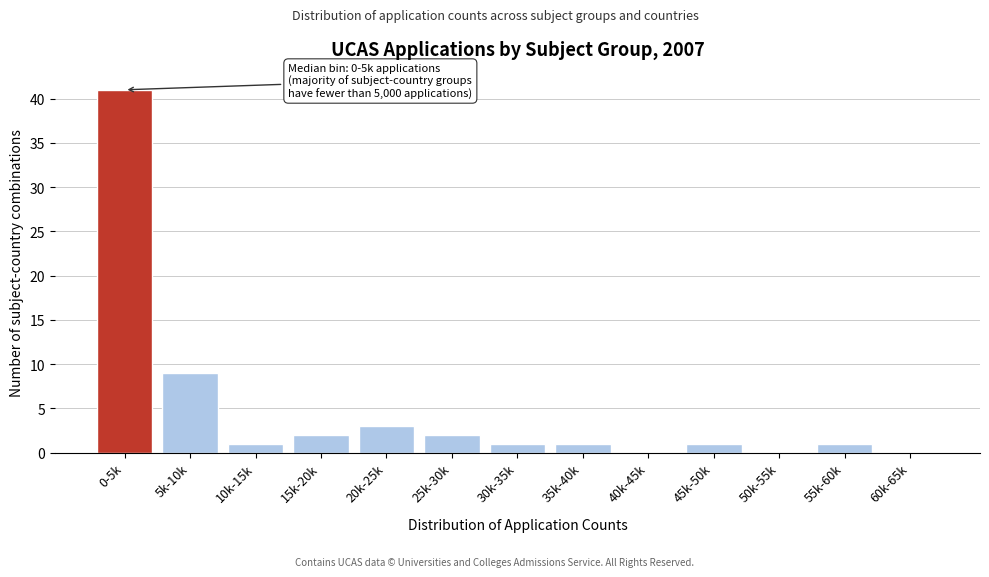

Reading left to right, list all the values displayed in this chart.

0-5k=41	5k-10k=9	10k-15k=1	15k-20k=2	20k-25k=3	25k-30k=2	30k-35k=1	35k-40k=1	40k-45k=0	45k-50k=1	50k-55k=0	55k-60k=1	60k-65k=0